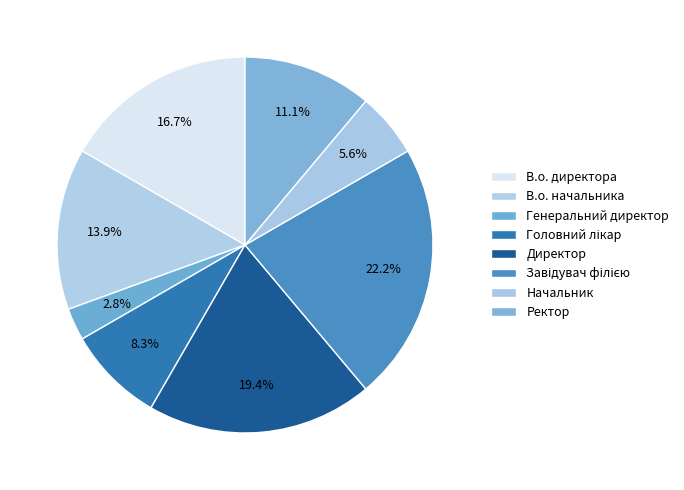

Count the number of slices in the pie.

8